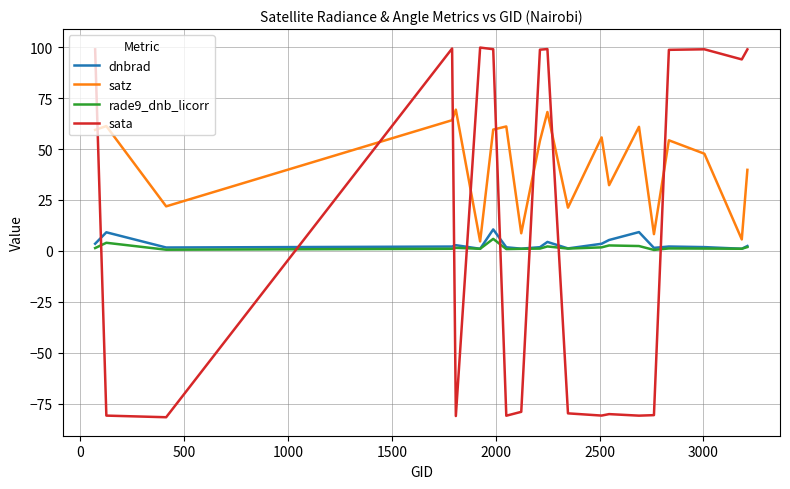

Which series has the largest total across all categories?

satz